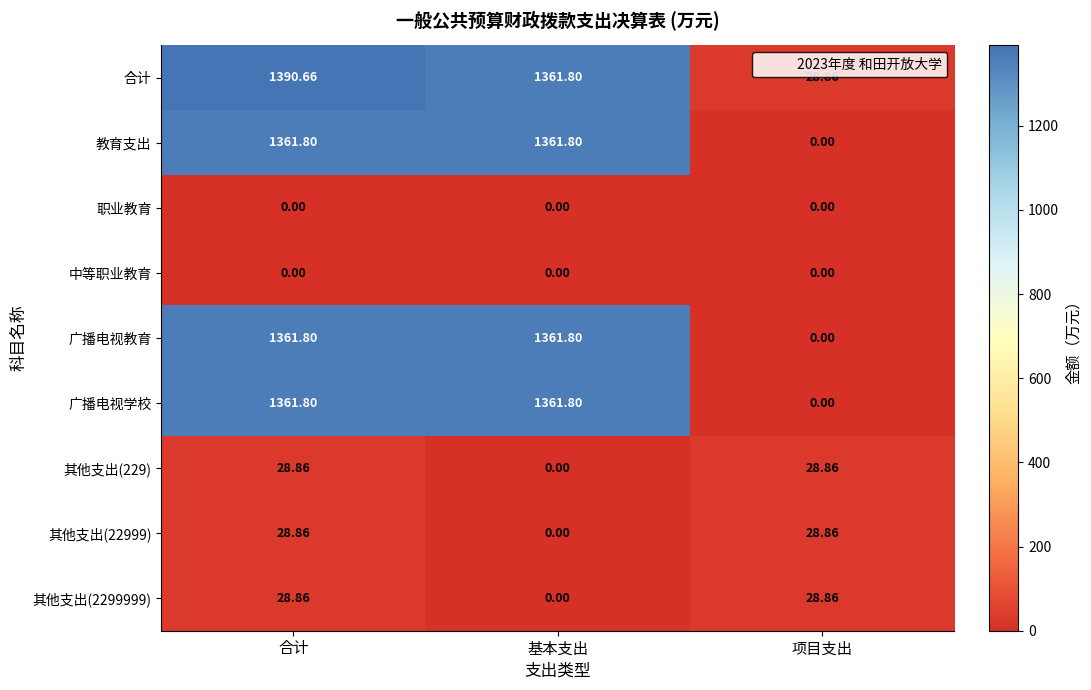

Rank the categories by 合计 value from lowest to highest.

项目支出, 基本支出, 合计